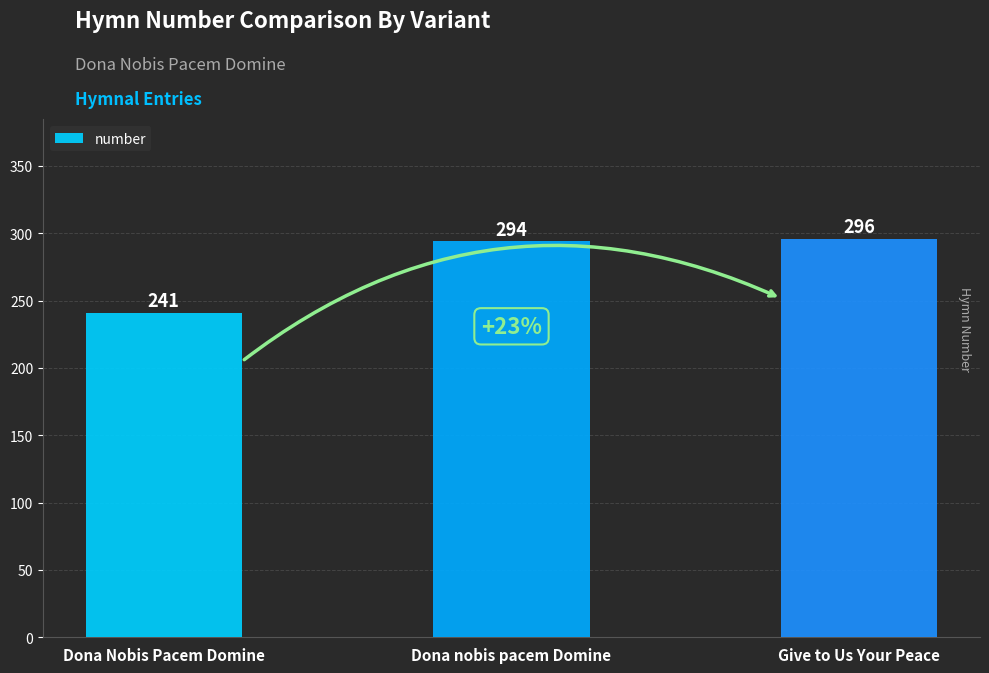

Read the value at Give to Us Your Peace, to the nearest 10.

300